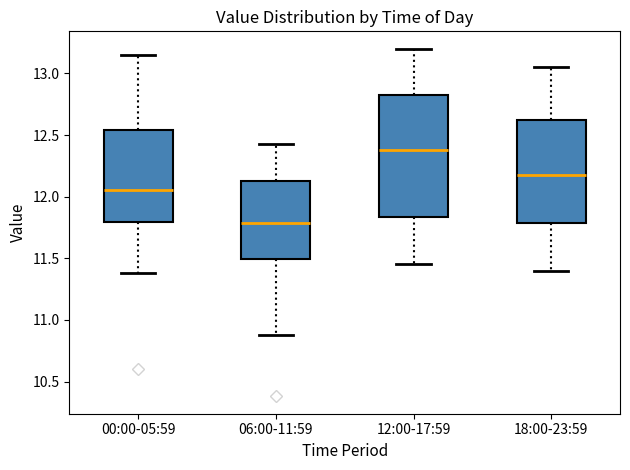

Reading left to right, read every box against the y-axis: the position of its median line, the range the box covers, and the ends of its whiskers. The values are not printed on the chart, so give them approximately, as read against the axis.

00:00-05:59: median 12.05, box 11.80 to 12.55, whiskers 11.40 to 13.15
06:00-11:59: median 11.80, box 11.50 to 12.15, whiskers 10.90 to 12.45
12:00-17:59: median 12.40, box 11.85 to 12.85, whiskers 11.45 to 13.20
18:00-23:59: median 12.20, box 11.80 to 12.65, whiskers 11.40 to 13.05